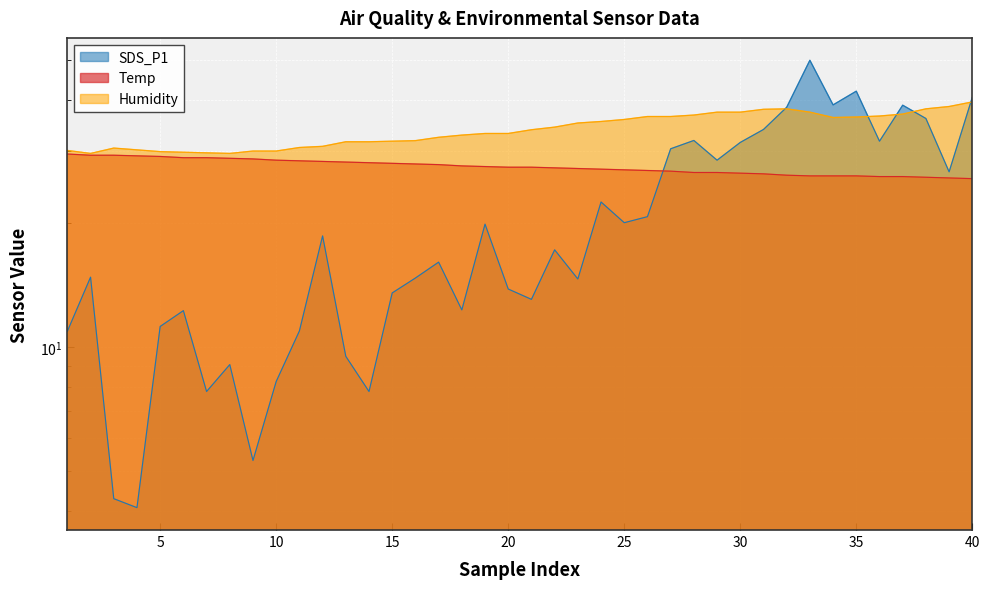

Reading left to right, transcribe all the data shown in this chart.

SDS_P1: 10.9	14.8	4.3	4.1	11.2	12.3	7.8	9.1	5.3	8.2	10.9	18.6	9.5	7.8	13.6	14.7	16.1	12.3	19.9	13.8	13.1	17.2	14.7	22.6	20.1	20.8	30.4	31.8	28.5	31.5	33.9	38.3	49.9	38.9	42.0	31.7	38.8	36.0	26.7	40.5
Temp: 29.5	29.3	29.3	29.2	29.1	28.9	28.9	28.8	28.7	28.5	28.4	28.3	28.2	28.1	28.0	27.9	27.8	27.6	27.5	27.4	27.4	27.3	27.2	27.1	27.0	26.9	26.8	26.6	26.6	26.5	26.4	26.2	26.1	26.1	26.1	26.0	26.0	25.9	25.8	25.7
Humidity: 30.1	29.6	30.5	30.2	29.9	29.8	29.7	29.6	30.0	30.0	30.6	30.8	31.6	31.6	31.7	31.8	32.4	32.8	33.1	33.1	33.8	34.3	35.1	35.4	35.8	36.4	36.4	36.7	37.3	37.3	37.9	38.0	37.3	36.2	36.3	36.5	36.9	38.0	38.5	39.5